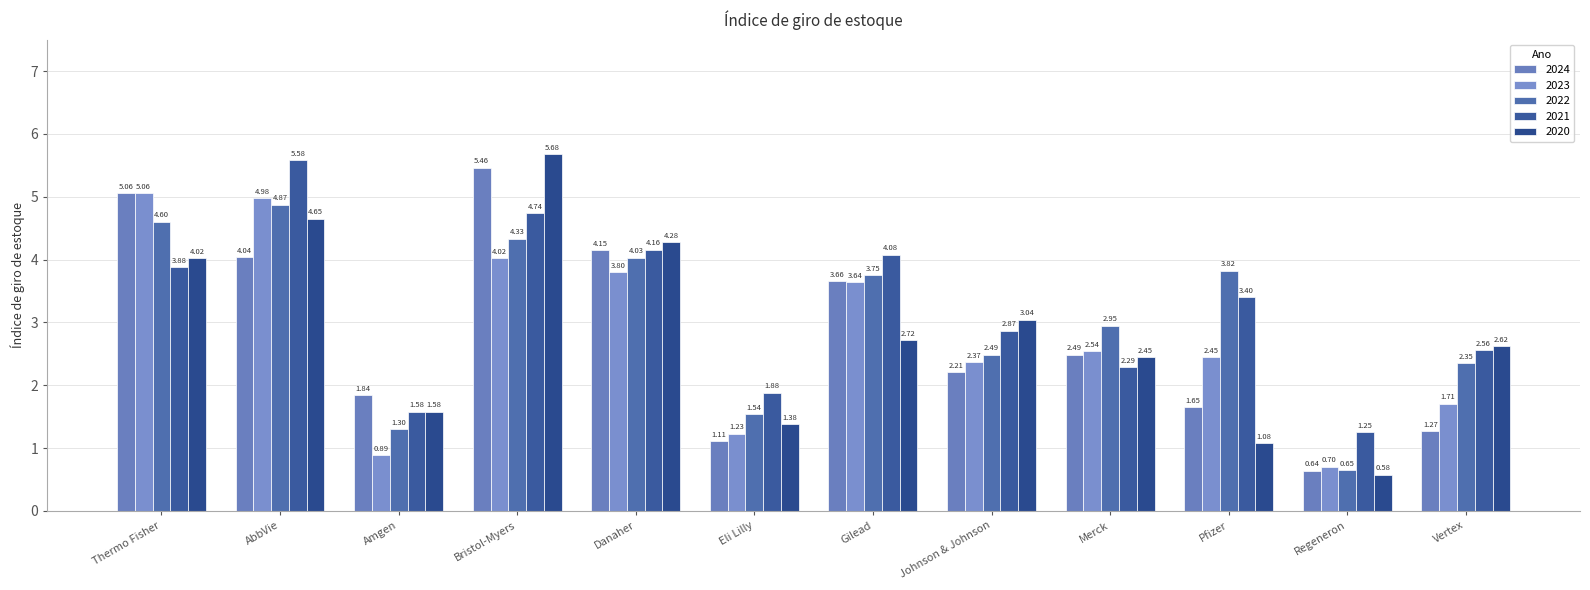

Reading left to right, what are all the values shown in this chart?

2024: 5.1	4.0	1.8	5.5	4.2	1.1	3.7	2.2	2.5	1.6	0.6	1.3
2023: 5.1	5.0	0.9	4.0	3.8	1.2	3.6	2.4	2.5	2.5	0.7	1.7
2022: 4.6	4.9	1.3	4.3	4.0	1.5	3.8	2.5	3.0	3.8	0.7	2.4
2021: 3.9	5.6	1.6	4.7	4.2	1.9	4.1	2.9	2.3	3.4	1.2	2.6
2020: 4.0	4.7	1.6	5.7	4.3	1.4	2.7	3.0	2.5	1.1	0.6	2.6